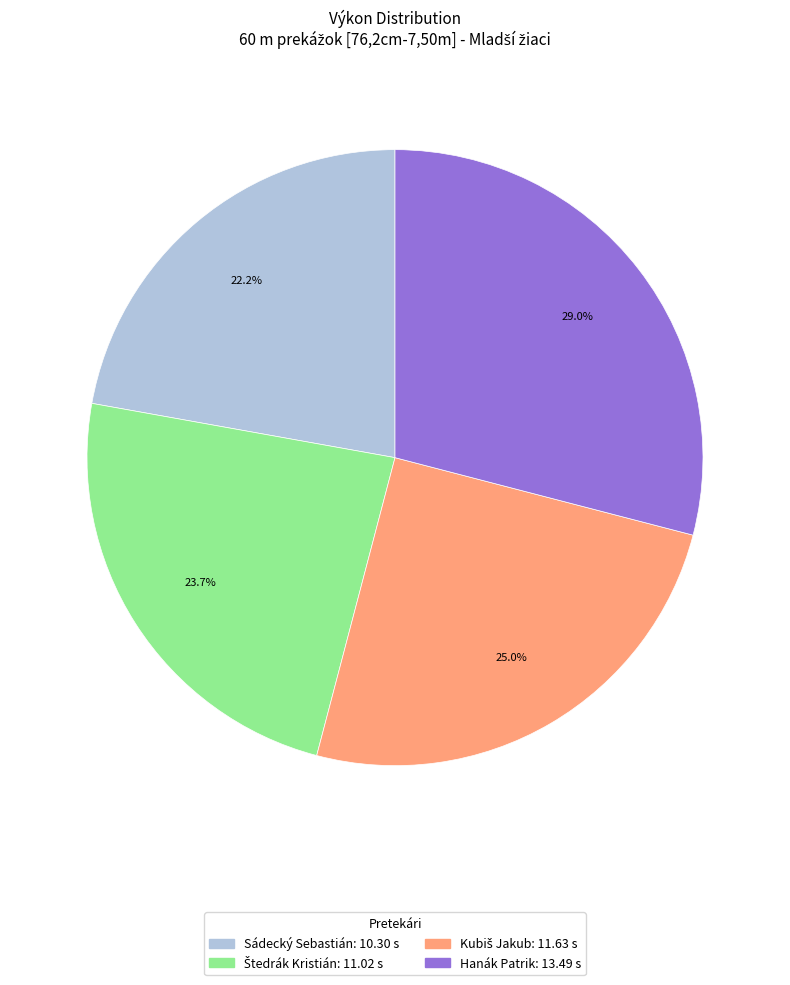

What portion of the pie excludes Sádecký Sebastián?

77.8%